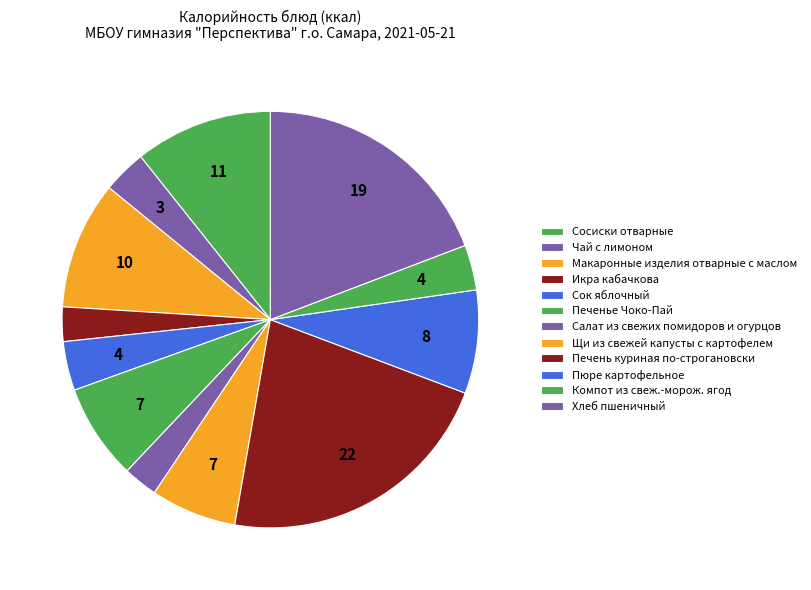

What is the smallest slice in the pie chart?

Икра кабачкова